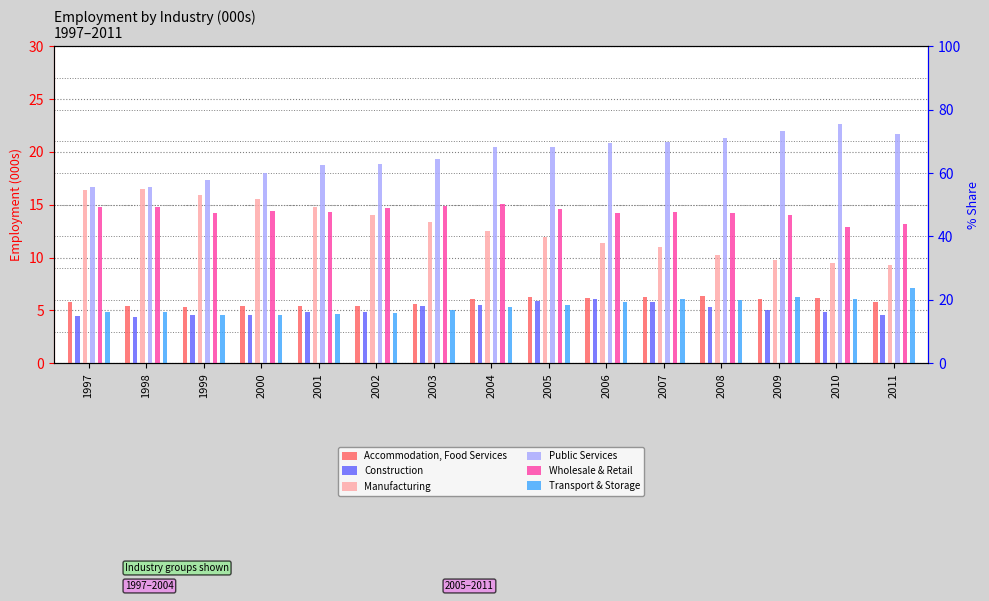

What is the sum of all Manufacturing values?

192.3